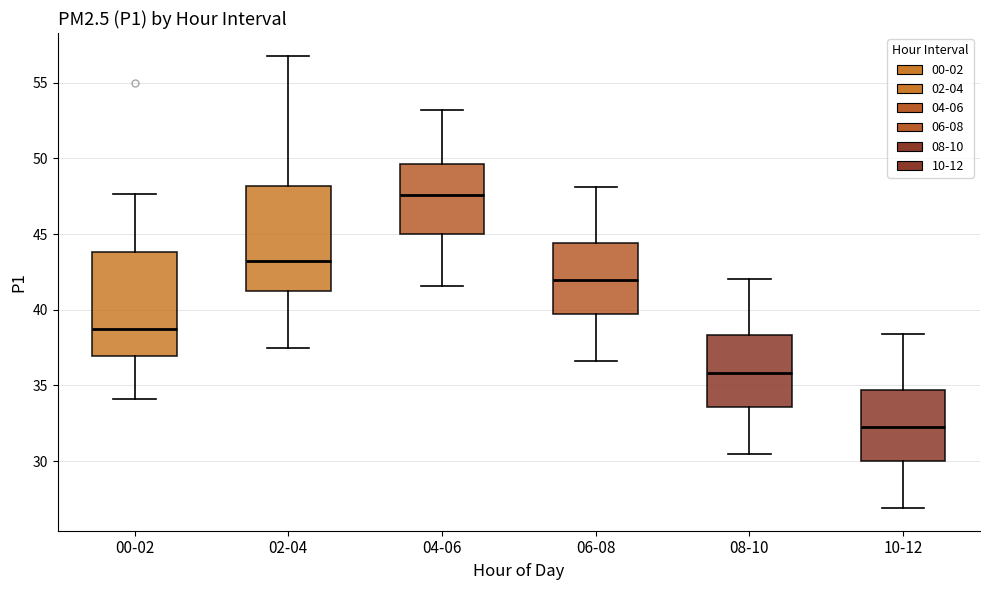

Reading left to right, read every box against the y-axis: the position of its median line, the range the box covers, and the ends of its whiskers. The values are not printed on the chart, so give them approximately, as read against the axis.

00-02: median 39.0, box 37.0 to 44.0, whiskers 34.0 to 47.5
02-04: median 43.0, box 41.0 to 48.0, whiskers 37.5 to 57.0
04-06: median 47.5, box 45.0 to 49.5, whiskers 41.5 to 53.0
06-08: median 42.0, box 39.5 to 44.5, whiskers 36.5 to 48.0
08-10: median 36.0, box 33.5 to 38.5, whiskers 30.5 to 42.0
10-12: median 32.5, box 30.0 to 34.5, whiskers 27.0 to 38.5